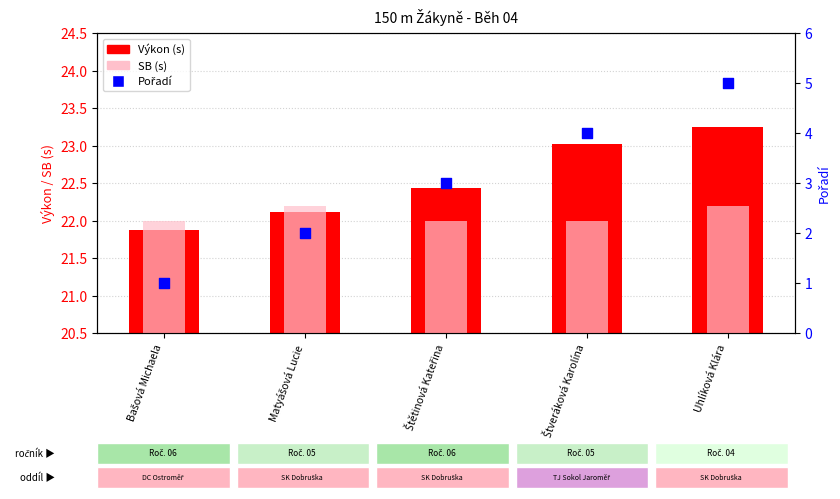

What are all the series names shown in the legend?

Výkon (s), SB (s), Pořadí